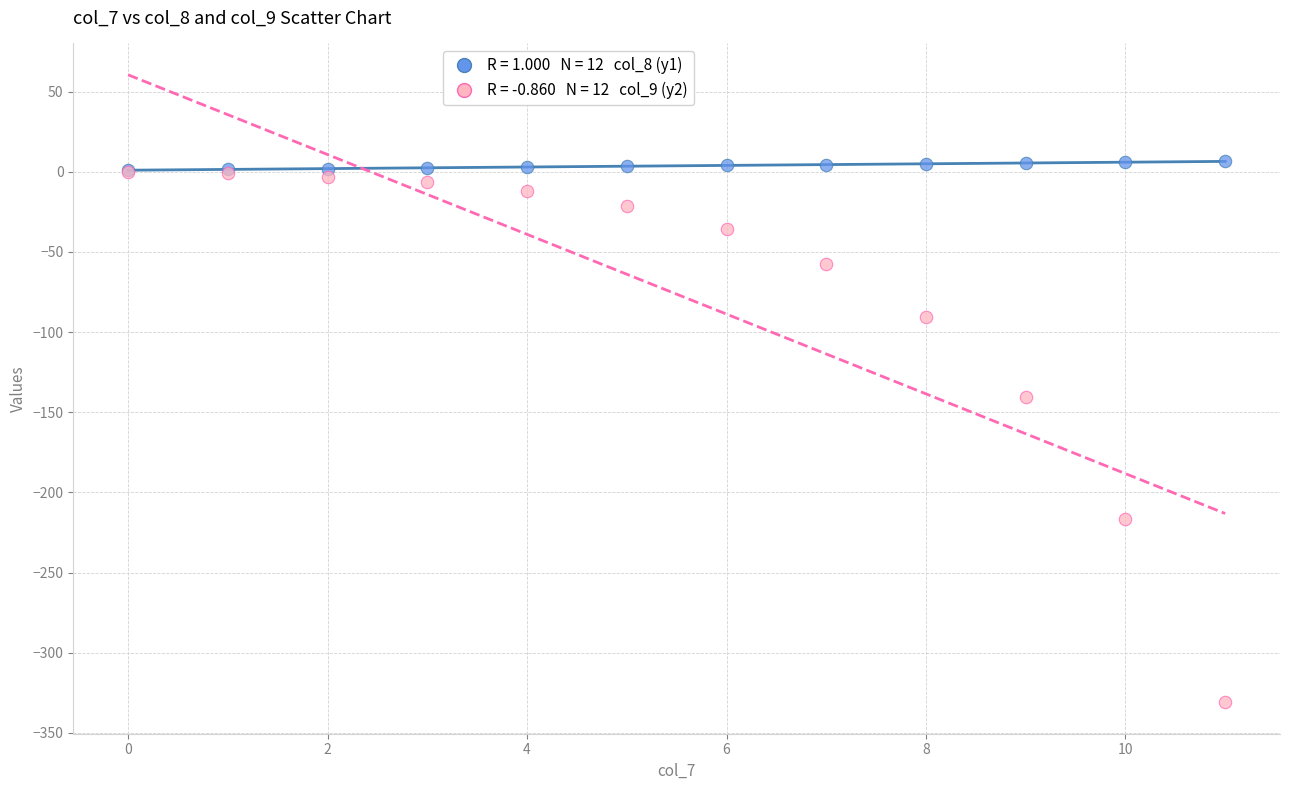

Across all series, what Y value is closest to -162?

-140.8